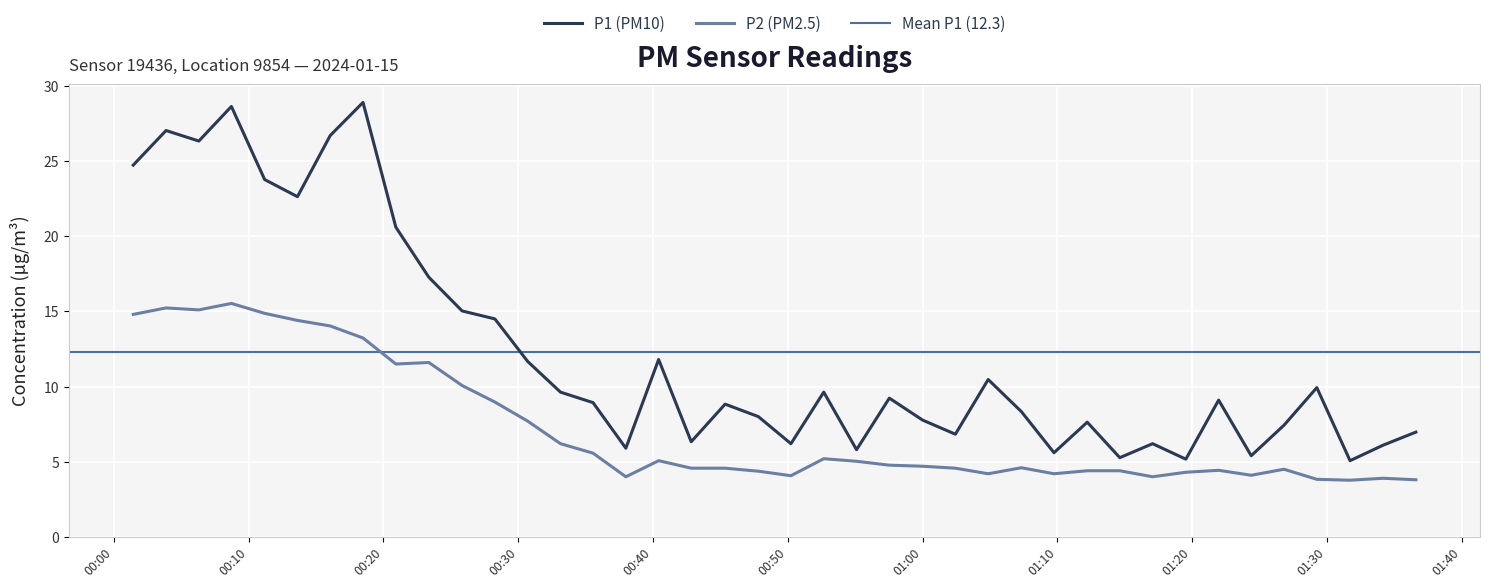

At which category is the sum across all series the highest?

2024-01-15T00:08:43